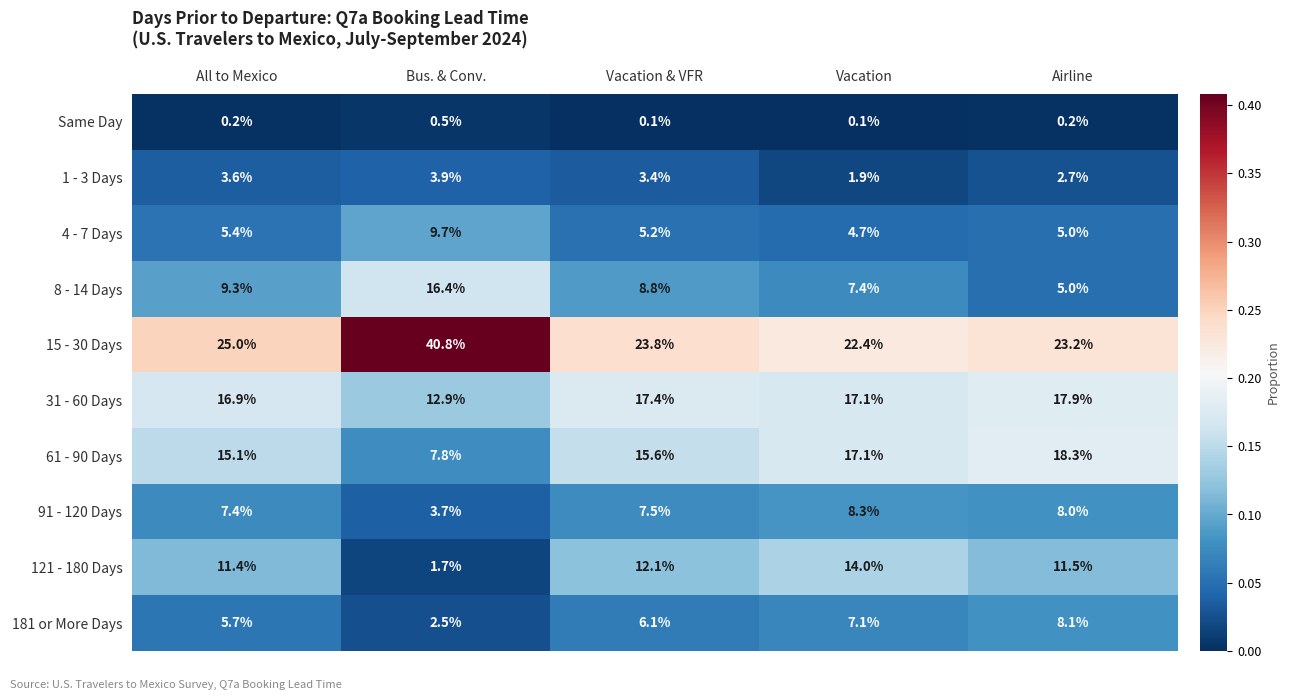

At which label does 31 - 60 Days reach its minimum?

Bus. & Conv.